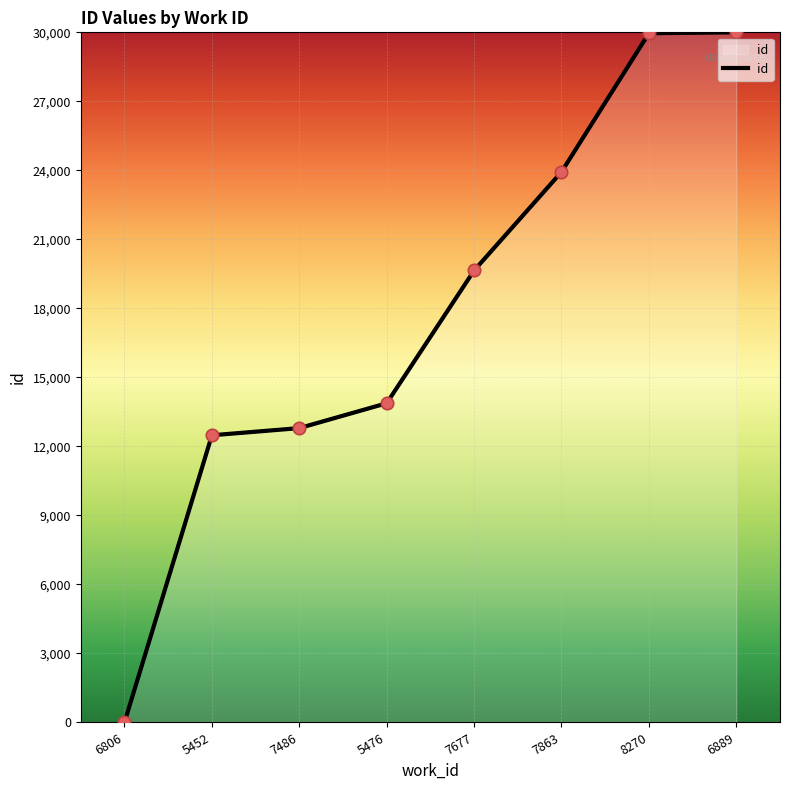

What is the change in value from 7677 to 7863?

+4283.9